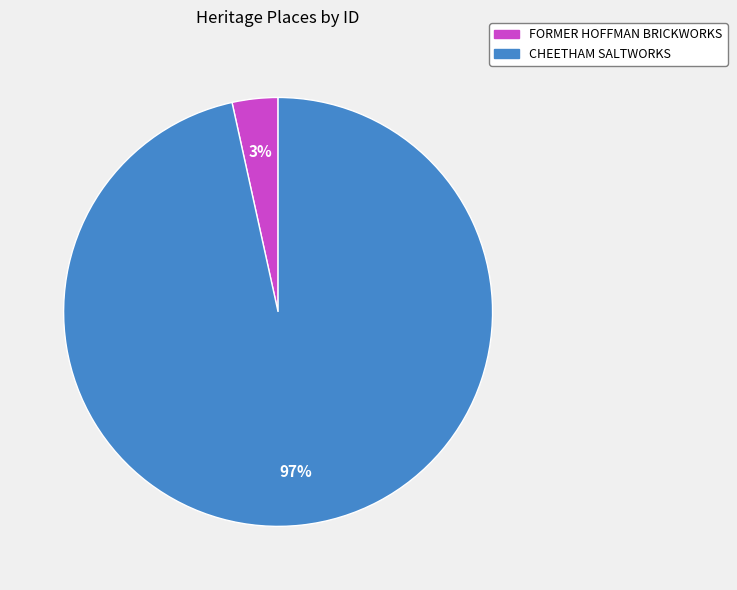

How many segments does this pie chart have?

2